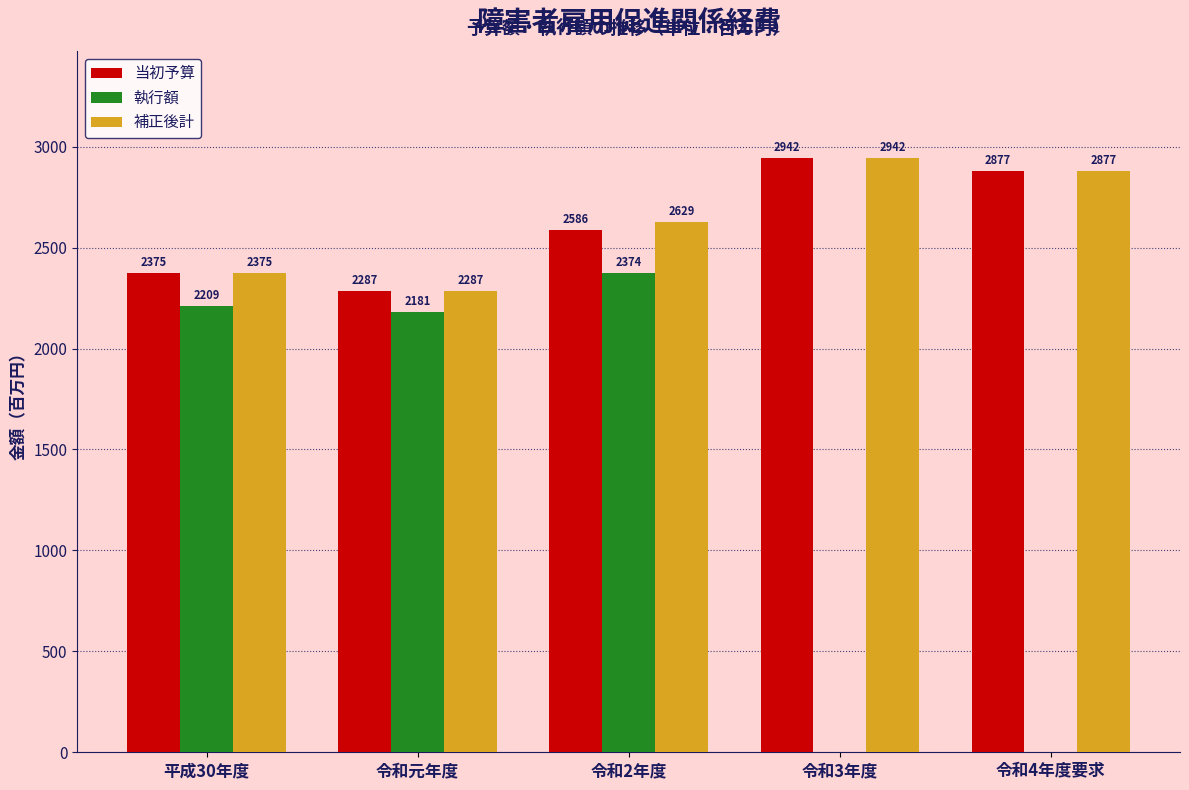

Reading left to right, extract all data points from this chart.

当初予算: 平成30年度=2375	令和元年度=2287	令和2年度=2586	令和3年度=2942	令和4年度要求=2877
執行額: 平成30年度=2209	令和元年度=2181	令和2年度=2374	令和3年度=0	令和4年度要求=0
補正後計: 平成30年度=2375	令和元年度=2287	令和2年度=2629	令和3年度=2942	令和4年度要求=2877